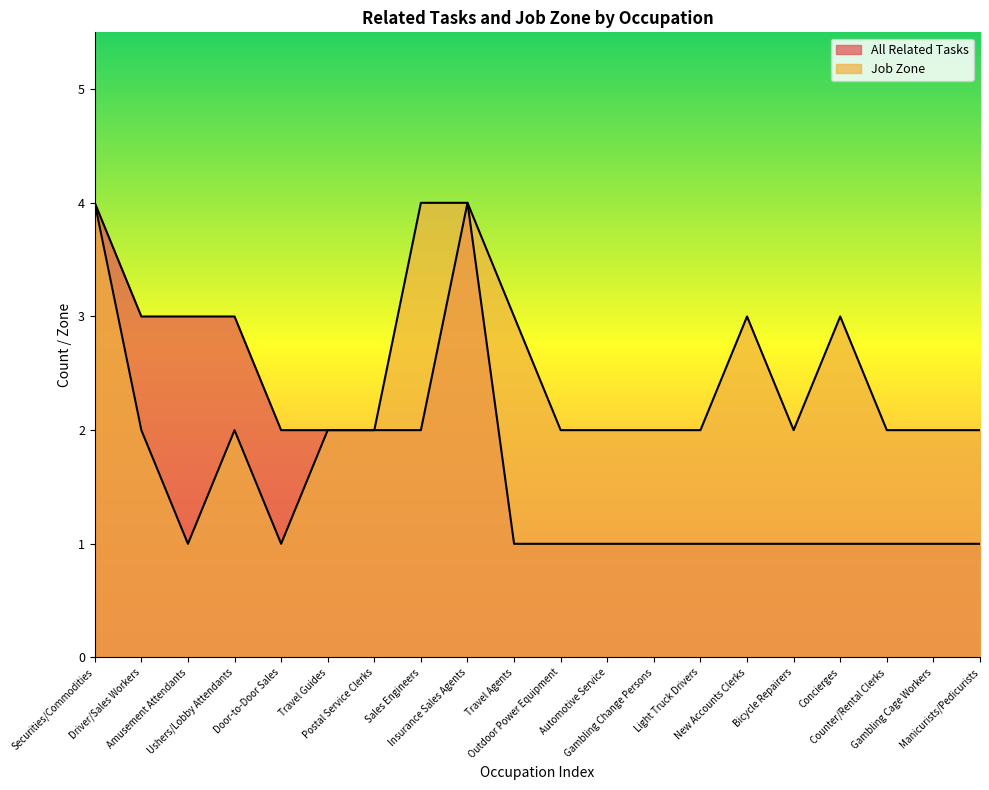

Between Postal Service Clerks and Travel Agents, which series saw the biggest shift?

All Related Tasks